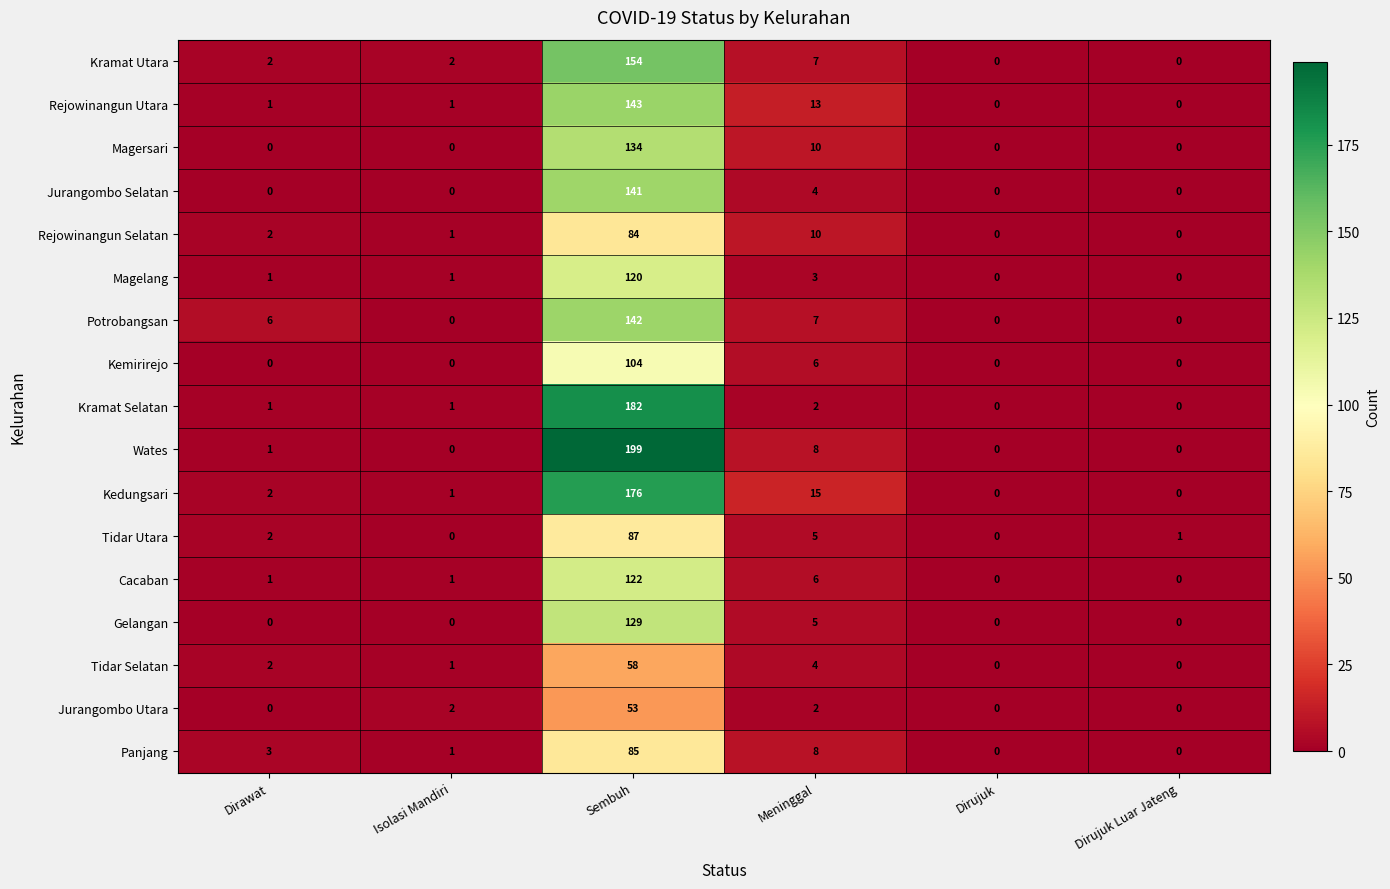

What is the difference between the highest and lowest values at Dirujuk Luar Jateng?

1